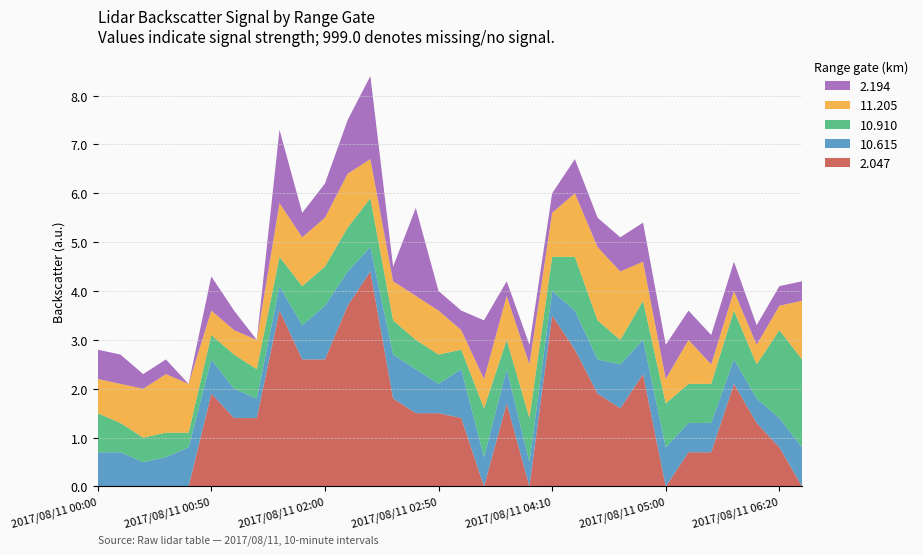

Reading left to right, extract all data points from this chart.

2.047: 999.0	999.0	999.0	999.0	999.0	1.9	1.4	1.4	3.6	2.6	2.6	3.7	4.4	1.8	1.5	1.5	1.4	999.0	1.7	999.0	3.5	2.8	1.9	1.6	2.3	999.0	0.7	0.7	2.1	1.3	0.8	999.0
10.615: 0.7	0.7	0.5	0.6	0.8	0.7	0.6	0.4	0.5	0.7	1.1	0.7	0.5	0.9	0.9	0.6	1.0	0.6	0.7	0.5	0.5	0.8	0.7	0.9	0.7	0.8	0.6	0.6	0.5	0.5	0.6	0.8
10.910: 0.8	0.6	0.5	0.5	0.3	0.5	0.7	0.6	0.6	0.8	0.8	0.9	1.0	0.7	0.6	0.6	0.4	1.0	0.6	0.9	0.7	1.1	0.8	0.5	0.8	0.9	0.8	0.8	1.0	0.7	1.8	1.8
11.205: 0.7	0.8	1.0	1.2	1.0	0.5	0.5	0.6	1.1	1.0	1.0	1.1	0.8	0.8	0.9	0.9	0.4	0.6	0.9	1.1	0.9	1.3	1.5	1.4	0.8	0.5	0.9	0.4	0.4	0.4	0.5	1.2
2.194: 0.6	0.6	0.3	0.3	999.0	0.7	0.4	999.0	1.5	0.5	0.7	1.1	1.7	0.3	1.8	0.4	0.4	1.2	0.3	0.4	0.4	0.7	0.6	0.7	0.8	0.7	0.6	0.6	0.6	0.4	0.4	0.4